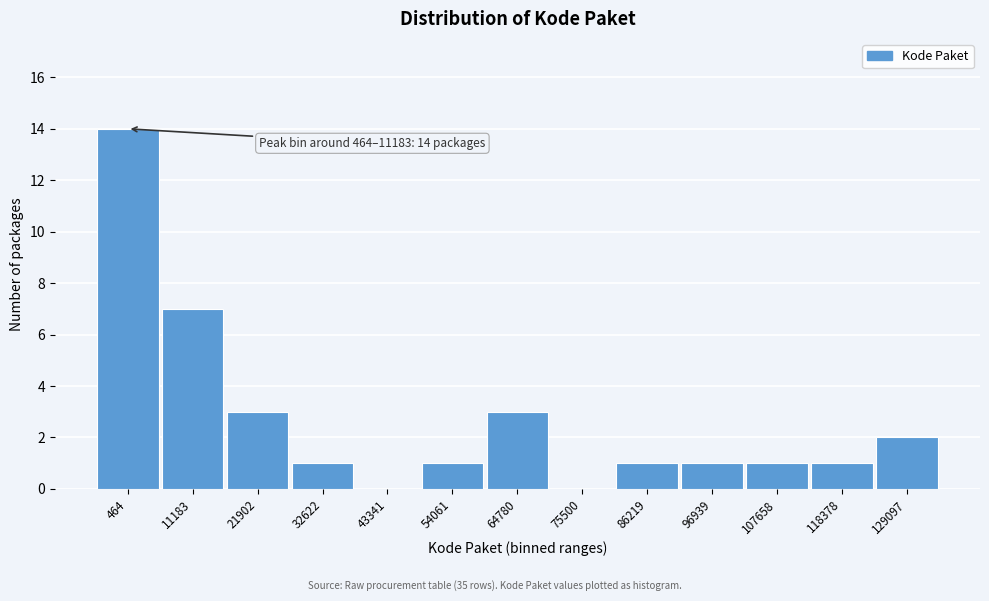

Reading left to right, list all the values displayed in this chart.

464=14	11183=7	21902=3	32622=1	43341=0	54061=1	64780=3	75500=0	86219=1	96939=1	107658=1	118378=1	129097=2